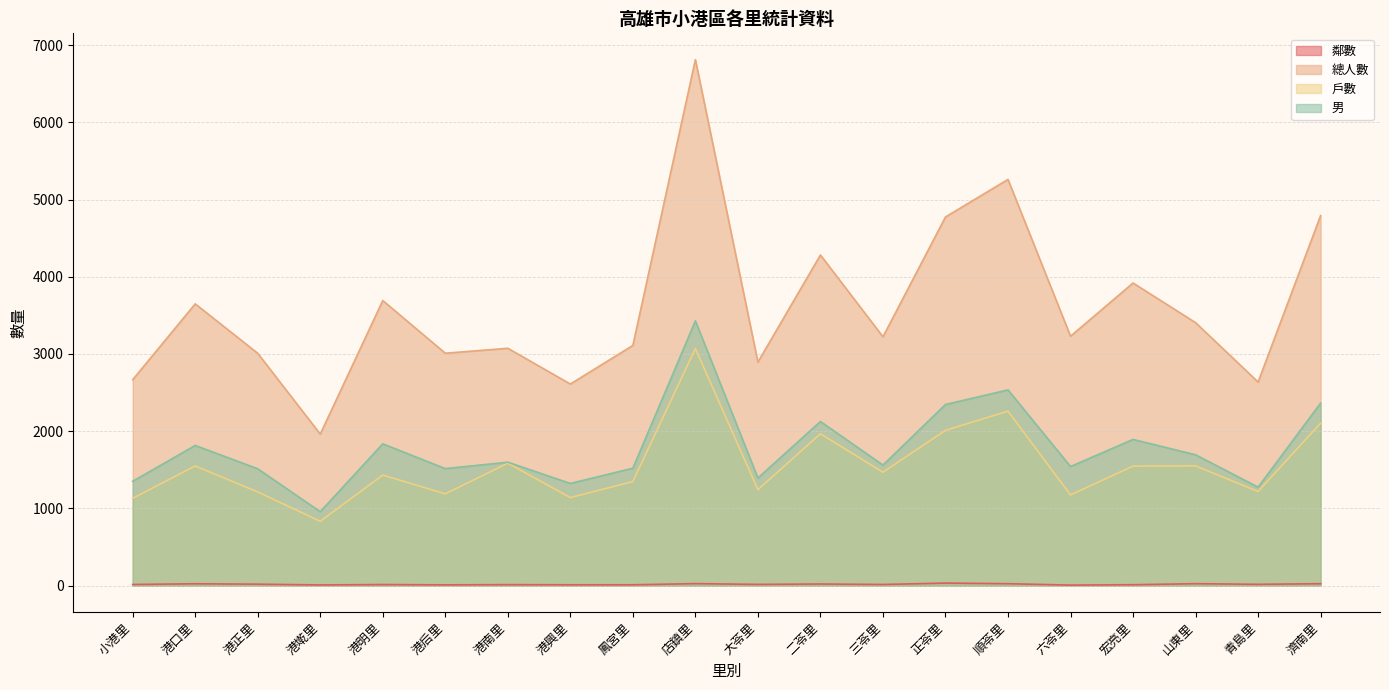

What is the maximum value shown in the chart?

6811